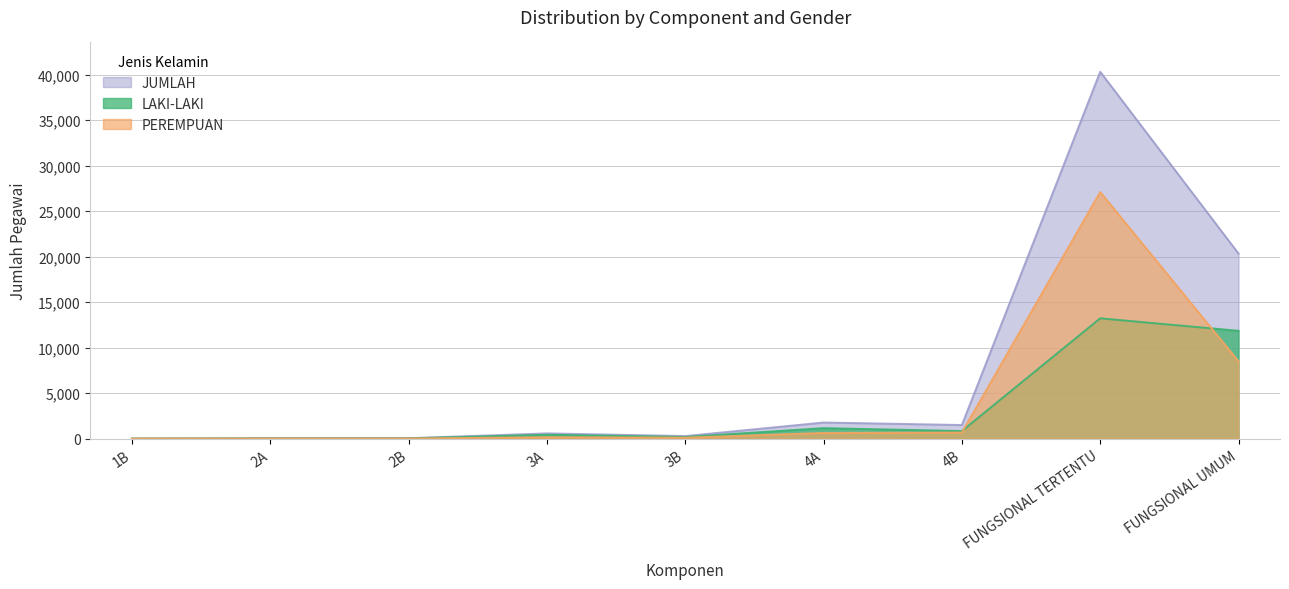

What is the average value of the PEREMPUAN series?

4126